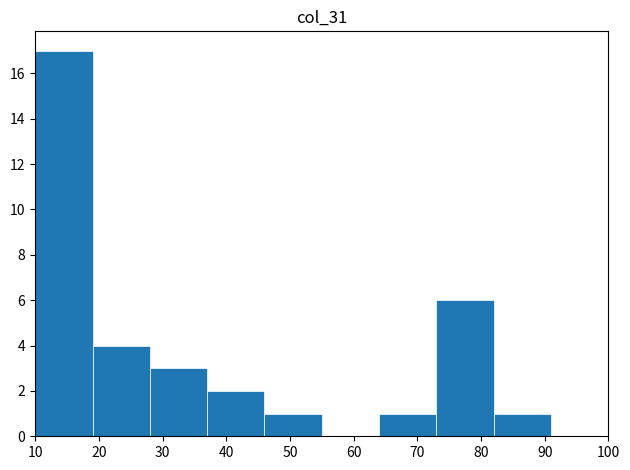

Reading left to right, list every bar in this chart as the range it spans on the x-axis followed by its height. The values are not printed on the chart, so give them approximately, as read against the axis.

10 to 19: 17
19 to 28: 4
28 to 37: 3
37 to 46: 2
46 to 55: 1
55 to 64: 0
64 to 73: 1
73 to 82: 6
82 to 91: 1
91 to 100: 0